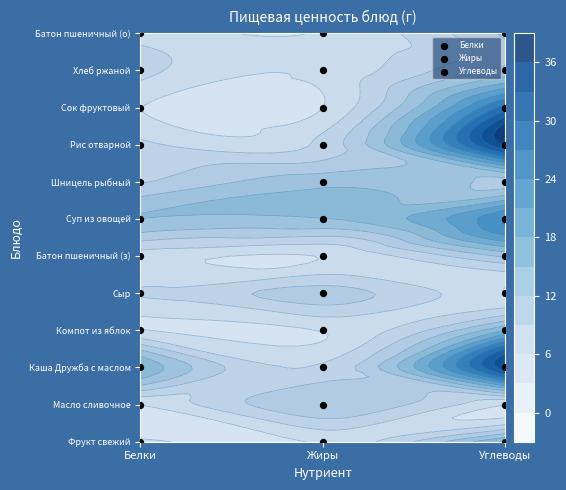

Where does the Белки series first go above 6?

Белки